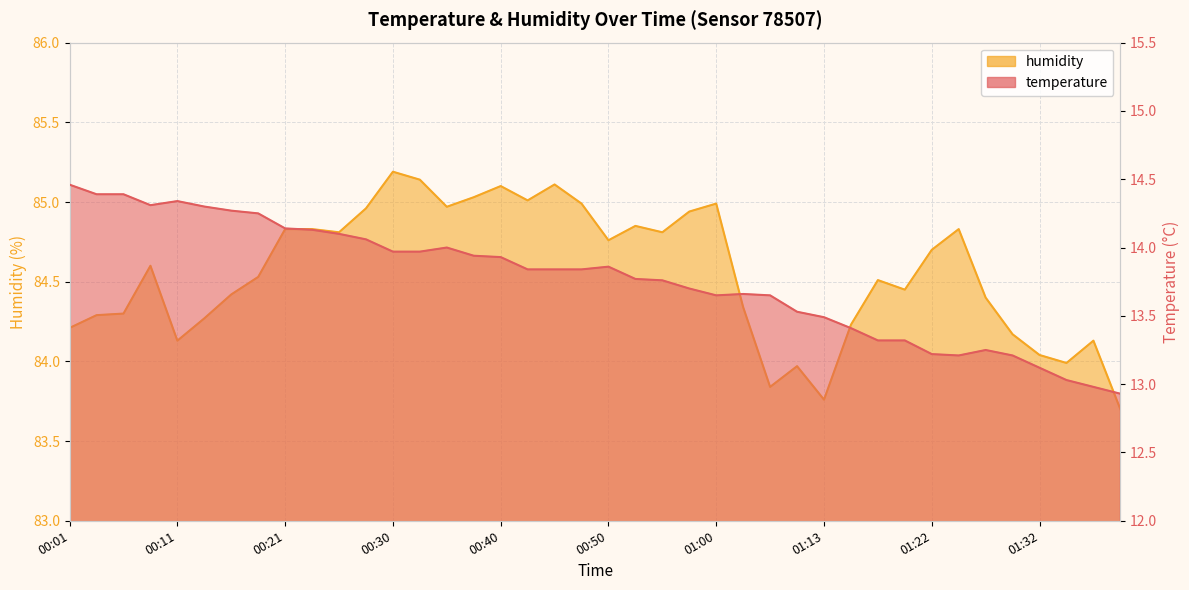

The temperature series shows 14.1 at 00:23. True or false?

True